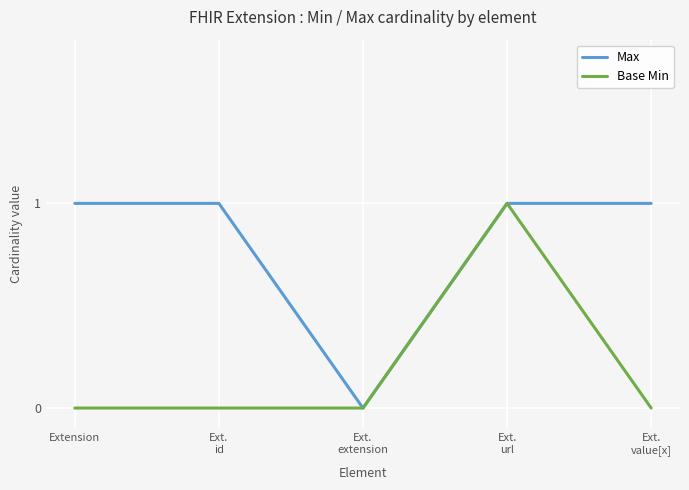

Which series has the largest total across all categories?

Max